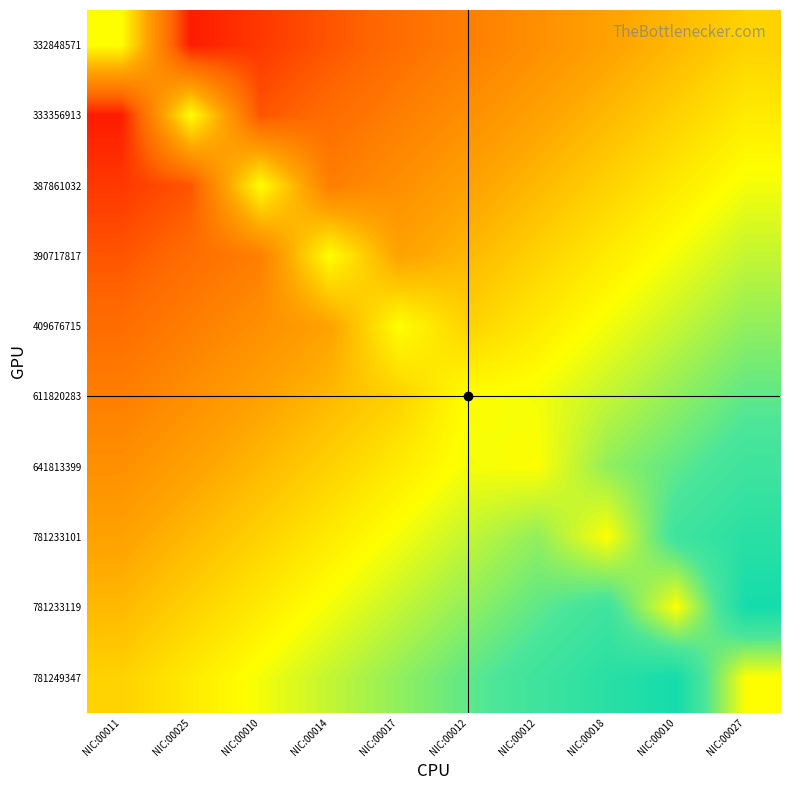

Count the number of categories in the chart.

10